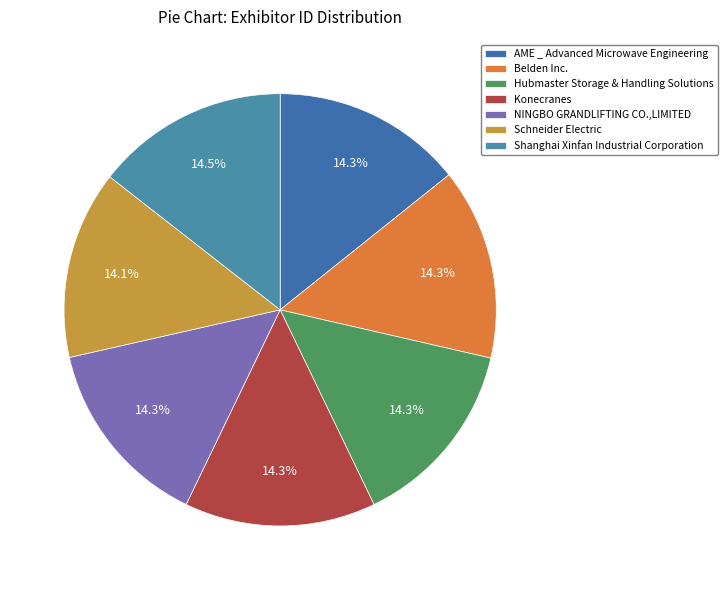

What percentage is NOT represented by Shanghai Xinfan Industrial Corporation?

85.5%